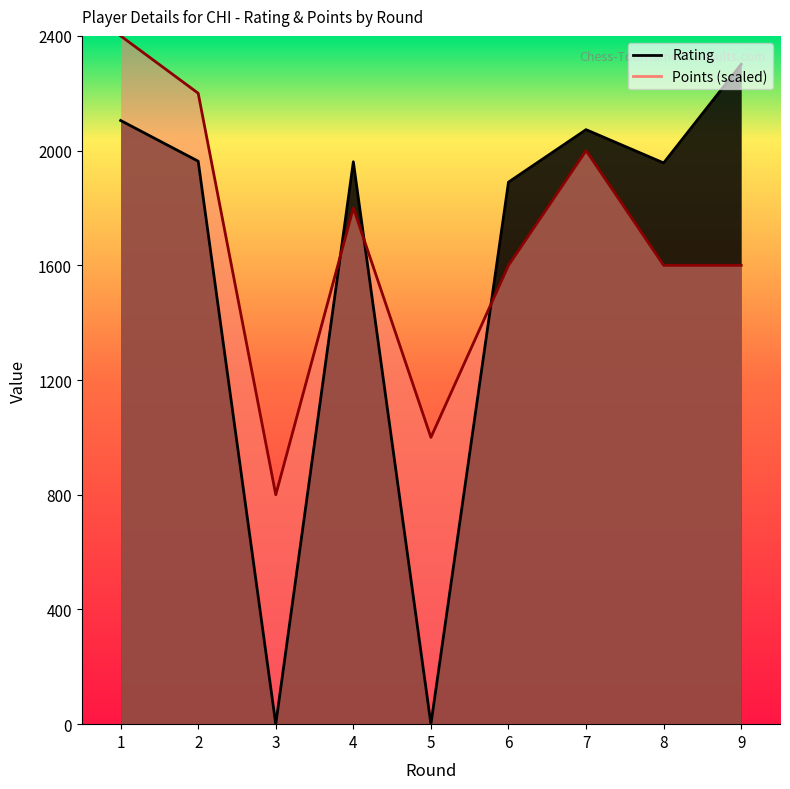

What is the difference between the maximum and minimum values in the Rating series?

2301